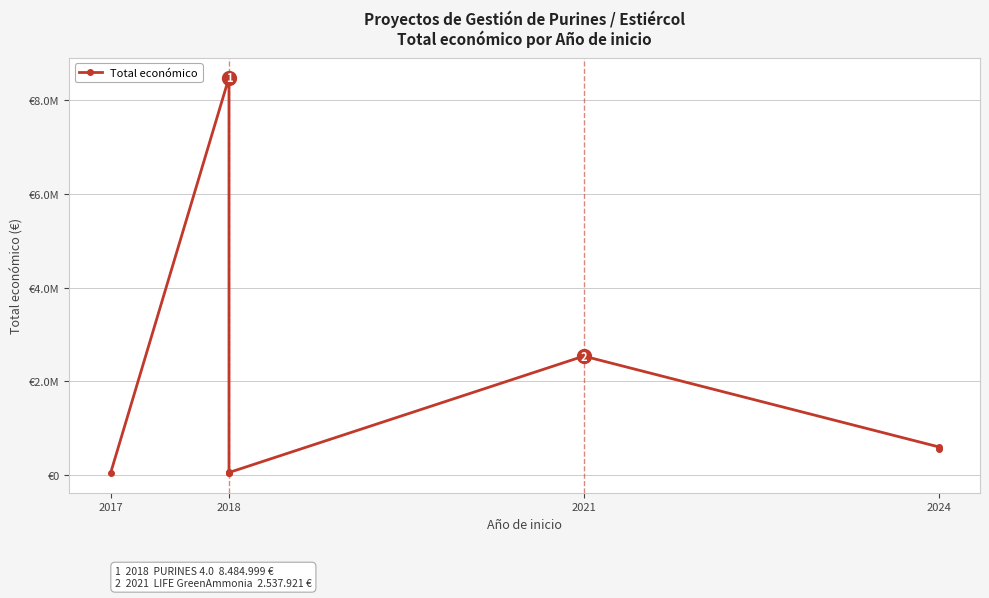

What is the label of the 7th point from the right?

2018